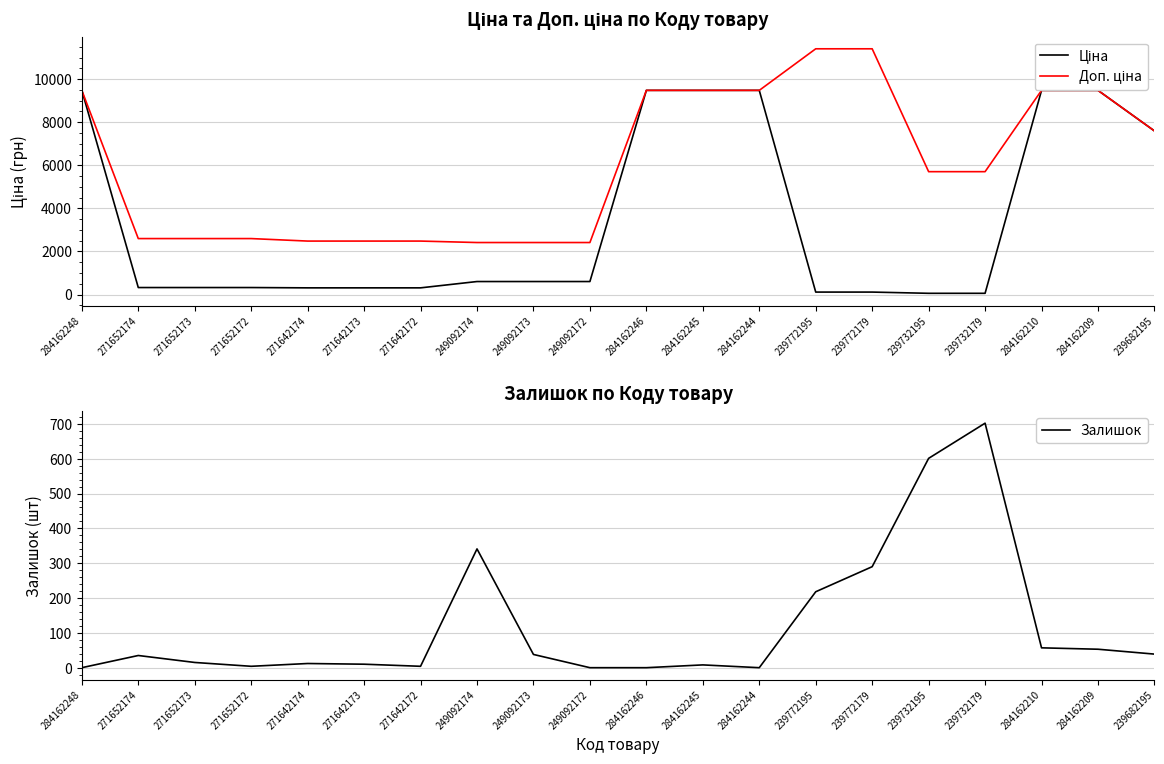

Reading right to left, transcribe all the data shown in this chart.

Ціна: 7596.5	9480.1	9480.1	57.0	57.0	114.1	114.1	9480.1	9480.1	9480.1	603.7	603.7	603.7	310.3	310.3	310.3	324.8	324.8	324.8	9480.1
Доп. ціна: 7596.5	9480.1	9480.1	5705.0	5705.0	11410.0	11410.0	9480.1	9480.1	9480.1	2414.8	2414.8	2414.8	2482.4	2482.4	2482.4	2598.3	2598.3	2598.3	9480.1
Залишок: 39.0	53.0	57.0	702.0	601.0	290.0	218.0	0.0	8.0	0.0	0.0	38.0	341.0	4.0	10.0	12.0	4.0	15.0	35.0	0.0